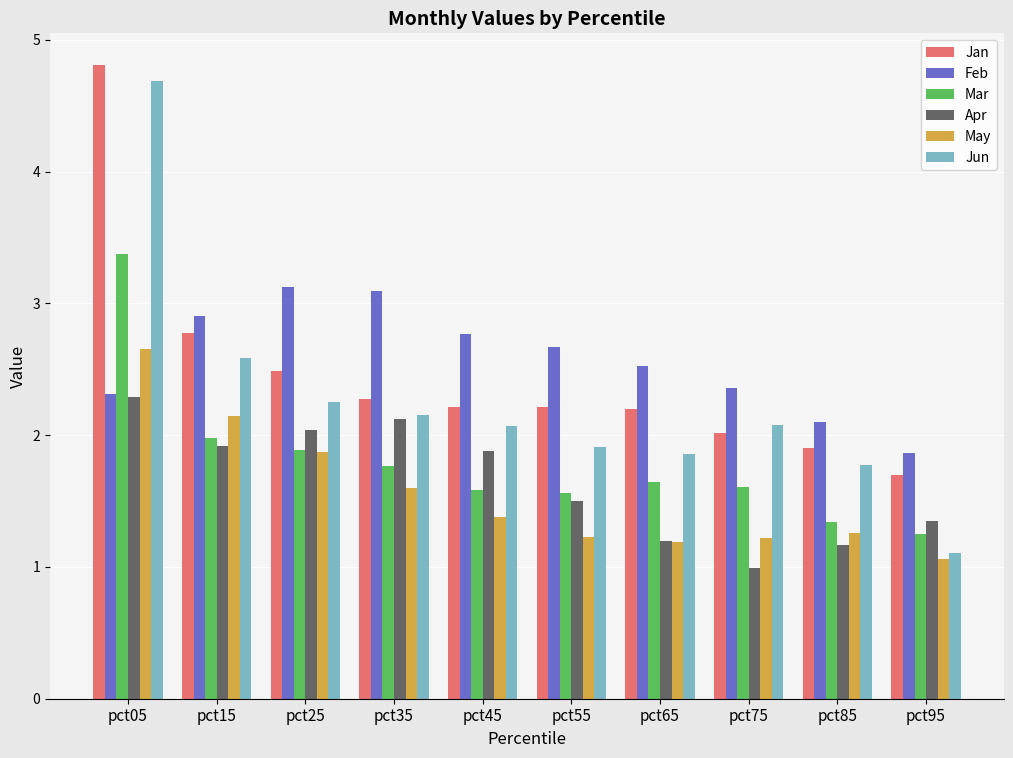

Is it true that Apr equals 1.3 at pct95?

True